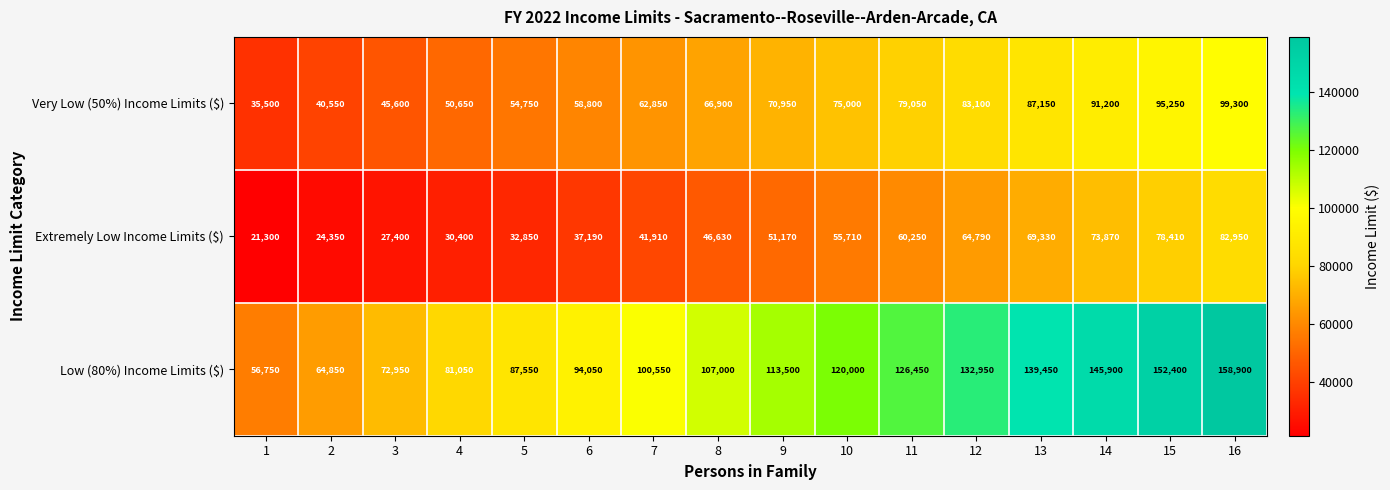

The Low (80%) Income Limits ($) series shows 59535 at 10. True or false?

False